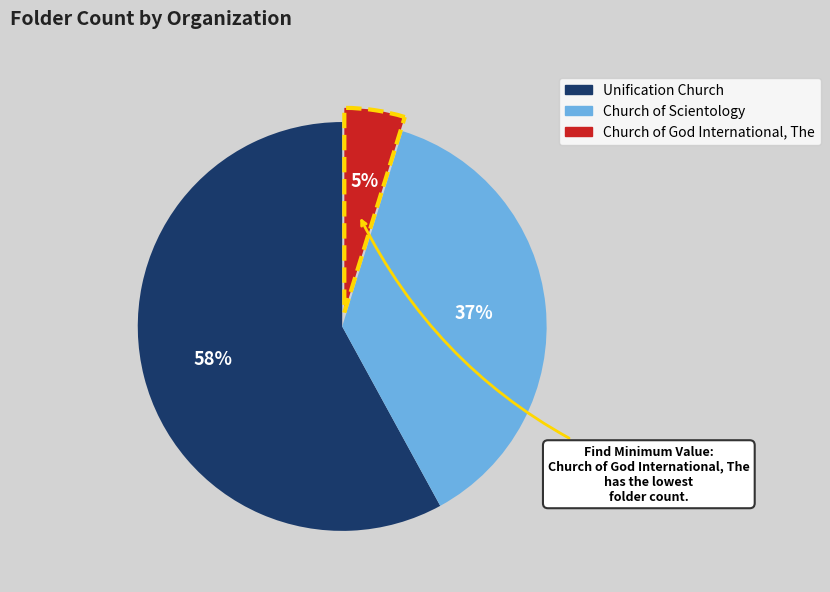

To the nearest percent, what portion does Church of God International, The represent?

5%